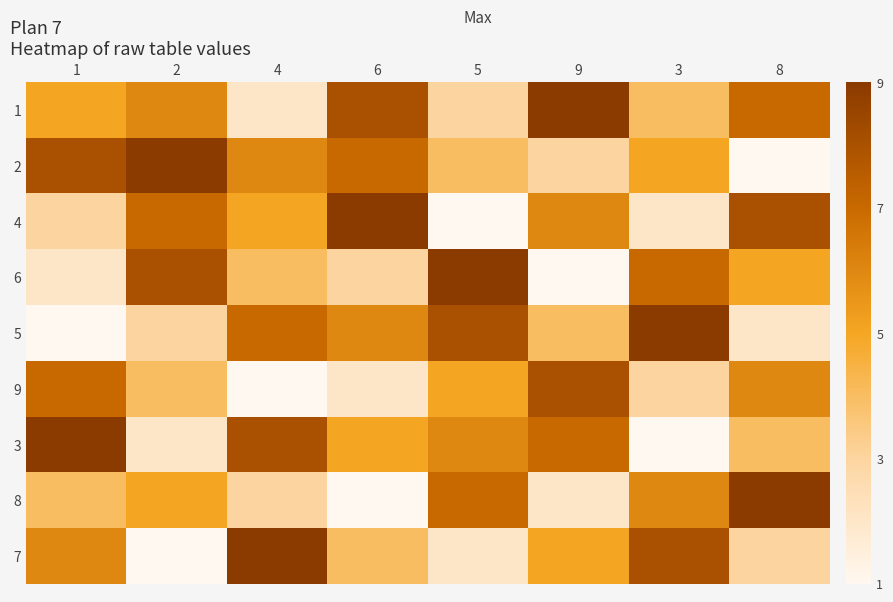

Which category has the lowest value across all series?

8